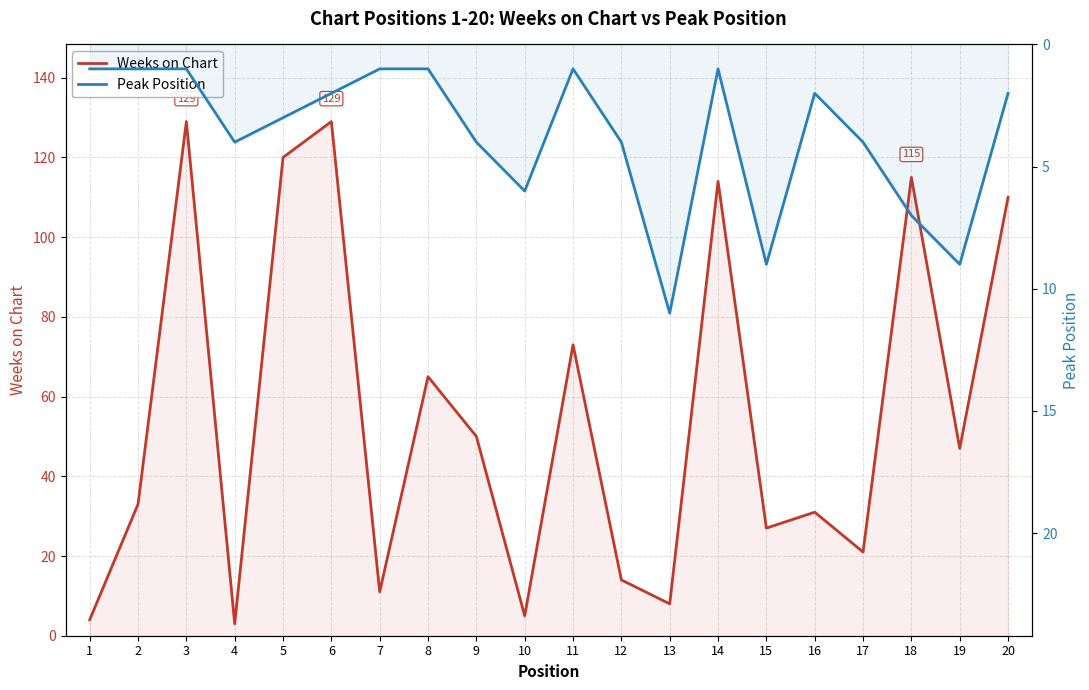

What is the spread (max minus min) of values at 8?

64